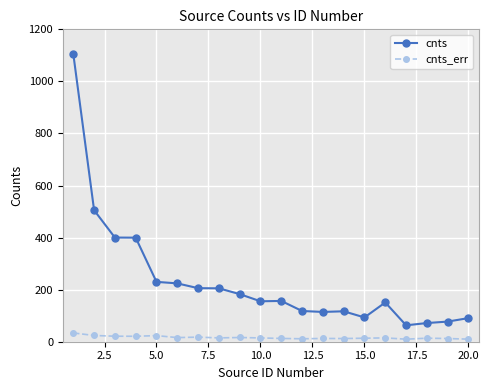

True or false: cnts_err has more than 0 interior local peaks.

True